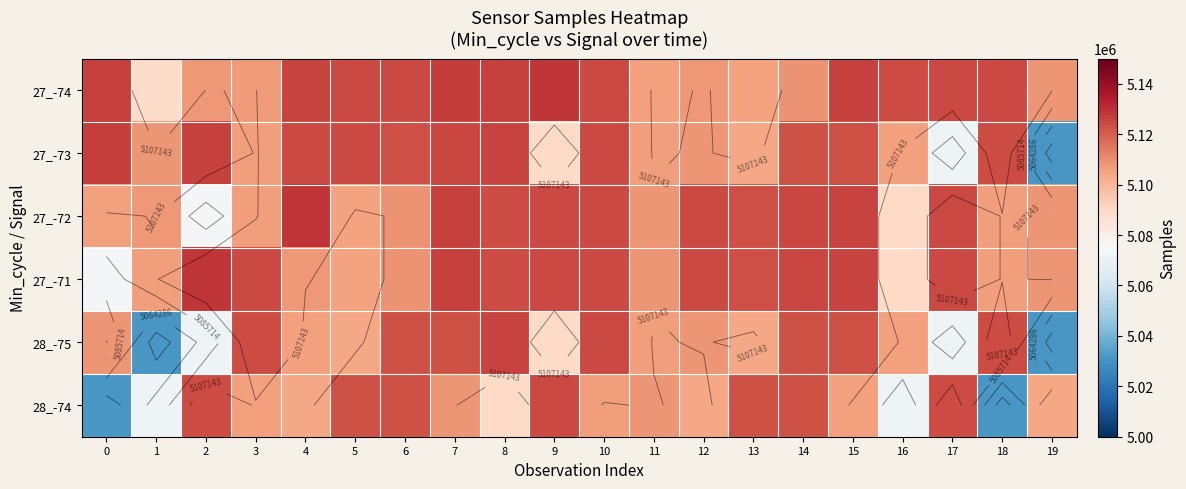

At how many categories does at least one series exceed 5032567?

20